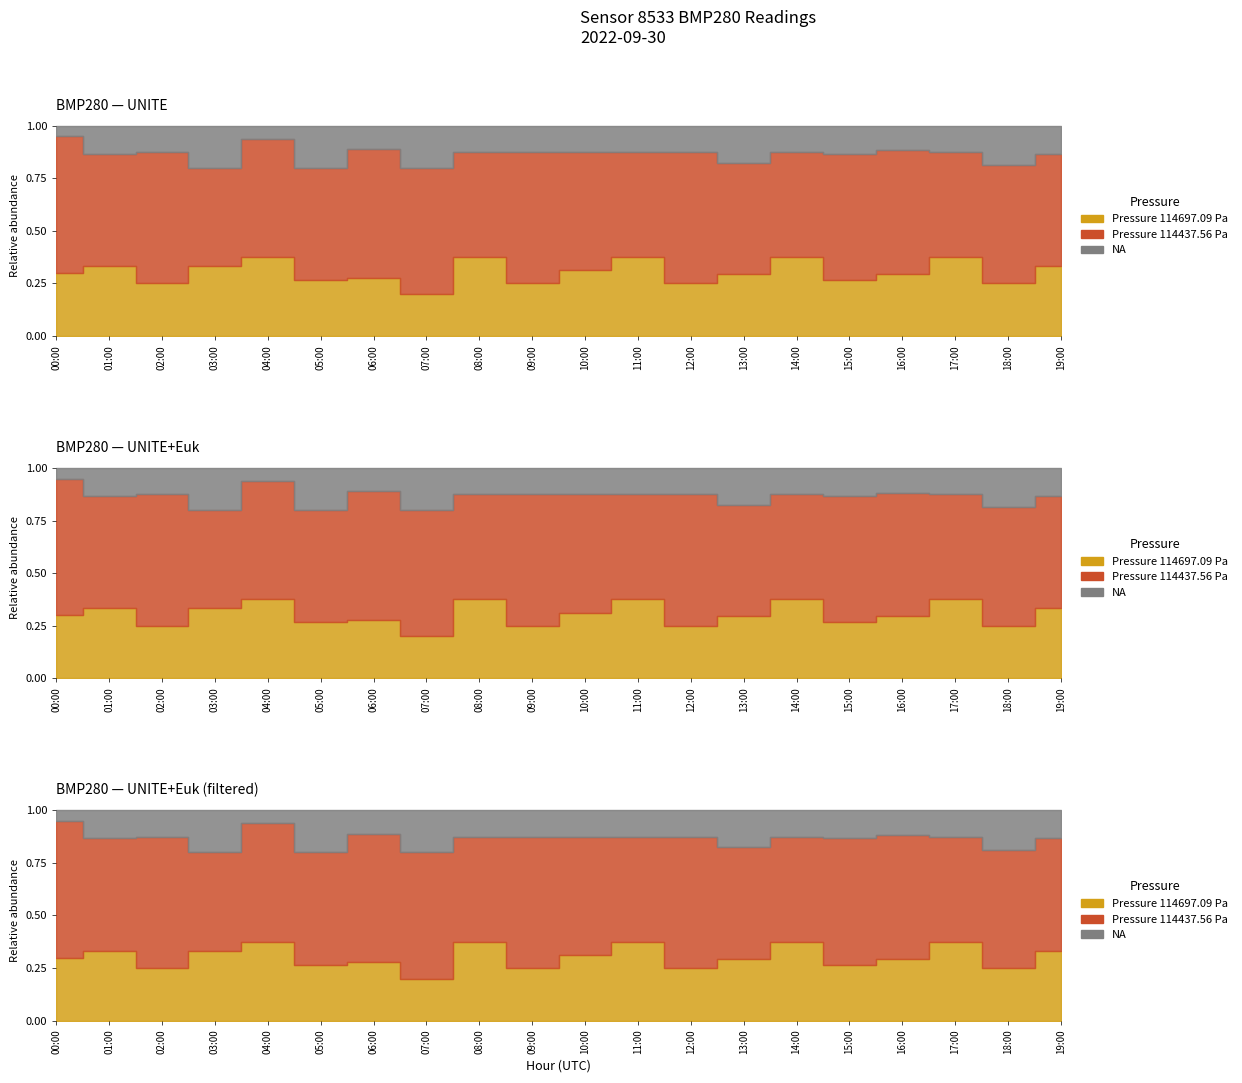

Does the chart have visible grid lines?

No